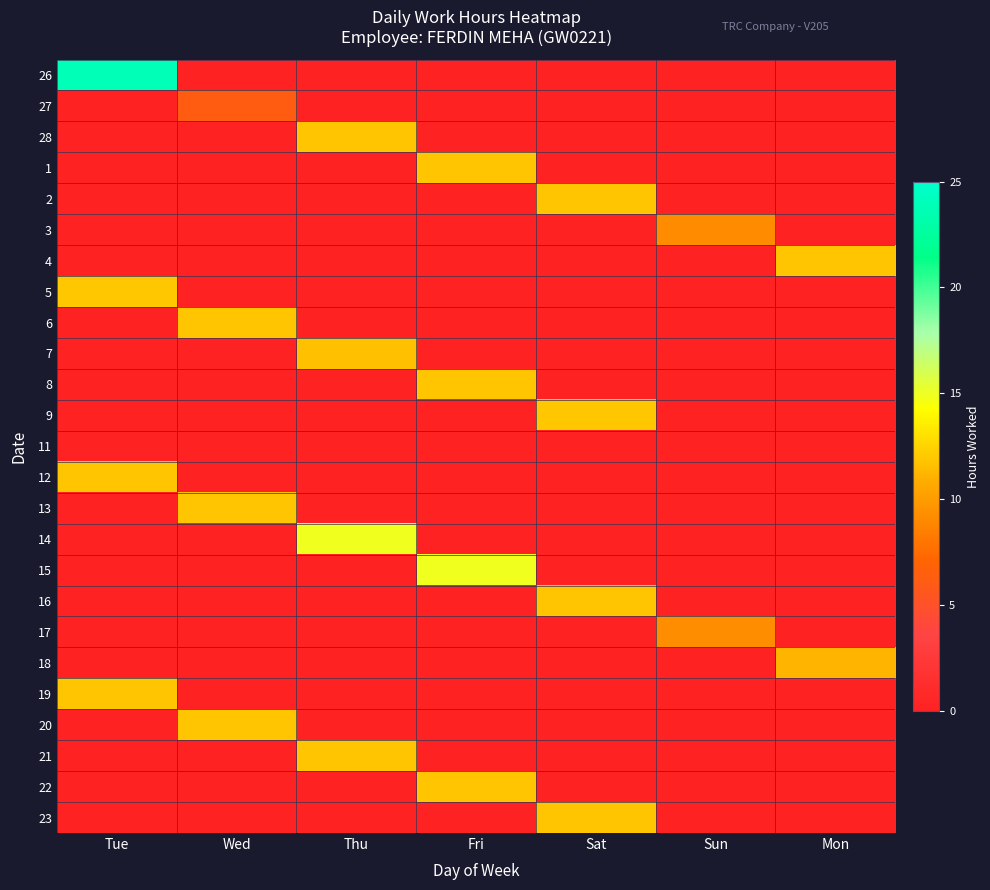

Reading left to right, extract all data points from this chart.

26: Tue=23.9	Wed=0.0	Thu=0.0	Fri=0.0	Sat=0.0	Sun=0.0	Mon=0.0
27: Tue=0.0	Wed=6.2	Thu=0.0	Fri=0.0	Sat=0.0	Sun=0.0	Mon=0.0
28: Tue=0.0	Wed=0.0	Thu=11.8	Fri=0.0	Sat=0.0	Sun=0.0	Mon=0.0
1: Tue=0.0	Wed=0.0	Thu=0.0	Fri=11.8	Sat=0.0	Sun=0.0	Mon=0.0
2: Tue=0.0	Wed=0.0	Thu=0.0	Fri=0.0	Sat=11.9	Sun=0.0	Mon=0.0
3: Tue=0.0	Wed=0.0	Thu=0.0	Fri=0.0	Sat=0.0	Sun=9.1	Mon=0.0
4: Tue=0.0	Wed=0.0	Thu=0.0	Fri=0.0	Sat=0.0	Sun=0.0	Mon=11.8
5: Tue=11.9	Wed=0.0	Thu=0.0	Fri=0.0	Sat=0.0	Sun=0.0	Mon=0.0
6: Tue=0.0	Wed=11.9	Thu=0.0	Fri=0.0	Sat=0.0	Sun=0.0	Mon=0.0
7: Tue=0.0	Wed=0.0	Thu=11.7	Fri=0.0	Sat=0.0	Sun=0.0	Mon=0.0
8: Tue=0.0	Wed=0.0	Thu=0.0	Fri=11.8	Sat=0.0	Sun=0.0	Mon=0.0
9: Tue=0.0	Wed=0.0	Thu=0.0	Fri=0.0	Sat=11.9	Sun=0.0	Mon=0.0
11: Tue=0.0	Wed=0.0	Thu=0.0	Fri=0.0	Sat=0.0	Sun=0.0	Mon=0.0
12: Tue=11.8	Wed=0.0	Thu=0.0	Fri=0.0	Sat=0.0	Sun=0.0	Mon=0.0
13: Tue=0.0	Wed=11.9	Thu=0.0	Fri=0.0	Sat=0.0	Sun=0.0	Mon=0.0
14: Tue=0.0	Wed=0.0	Thu=14.9	Fri=0.0	Sat=0.0	Sun=0.0	Mon=0.0
15: Tue=0.0	Wed=0.0	Thu=0.0	Fri=14.9	Sat=0.0	Sun=0.0	Mon=0.0
16: Tue=0.0	Wed=0.0	Thu=0.0	Fri=0.0	Sat=11.9	Sun=0.0	Mon=0.0
17: Tue=0.0	Wed=0.0	Thu=0.0	Fri=0.0	Sat=0.0	Sun=9.2	Mon=0.0
18: Tue=0.0	Wed=0.0	Thu=0.0	Fri=0.0	Sat=0.0	Sun=0.0	Mon=11.1
19: Tue=11.9	Wed=0.0	Thu=0.0	Fri=0.0	Sat=0.0	Sun=0.0	Mon=0.0
20: Tue=0.0	Wed=11.9	Thu=0.0	Fri=0.0	Sat=0.0	Sun=0.0	Mon=0.0
21: Tue=0.0	Wed=0.0	Thu=11.9	Fri=0.0	Sat=0.0	Sun=0.0	Mon=0.0
22: Tue=0.0	Wed=0.0	Thu=0.0	Fri=11.9	Sat=0.0	Sun=0.0	Mon=0.0
23: Tue=0.0	Wed=0.0	Thu=0.0	Fri=0.0	Sat=11.9	Sun=0.0	Mon=0.0